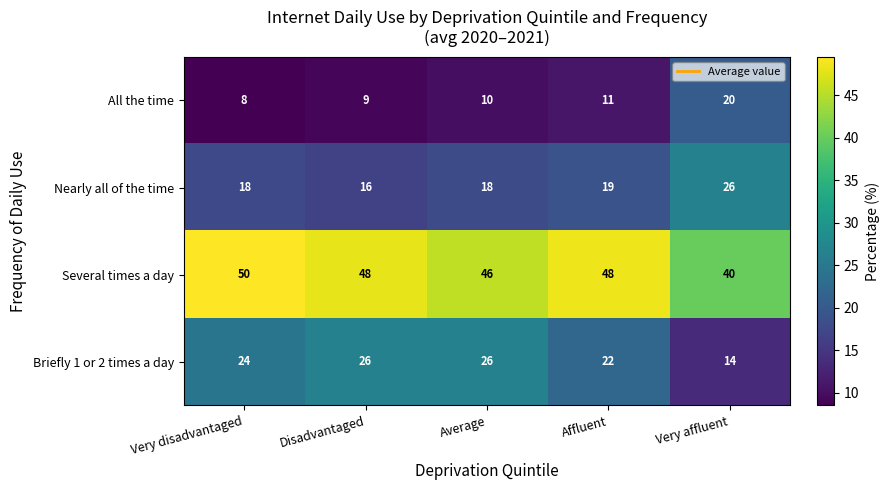

Which category has the lowest value in the Briefly 1 or 2 times a day series?

Very affluent